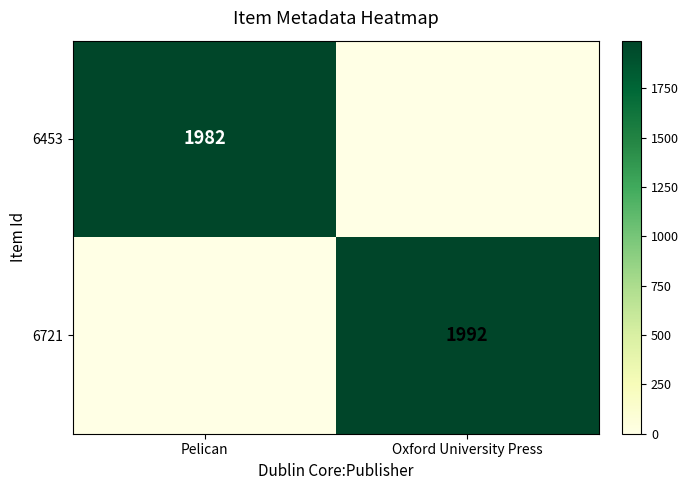

What is the total value across all series at Pelican?

1982